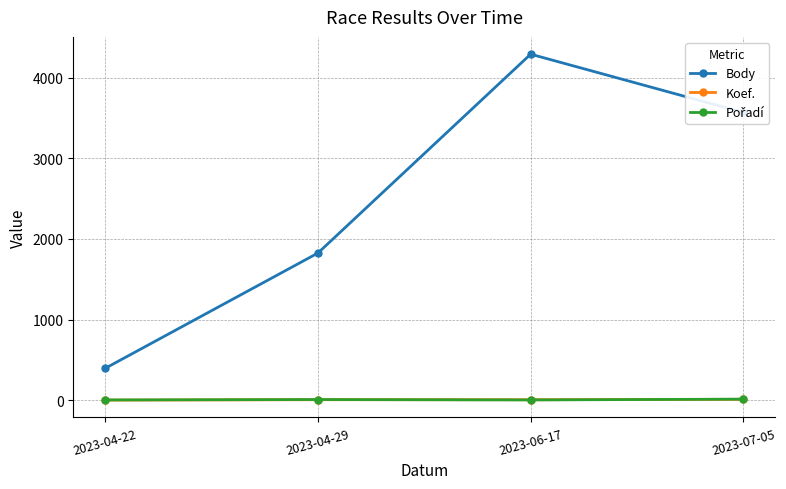

True or false: Body has more than 0 points higher than both neighbors.

True